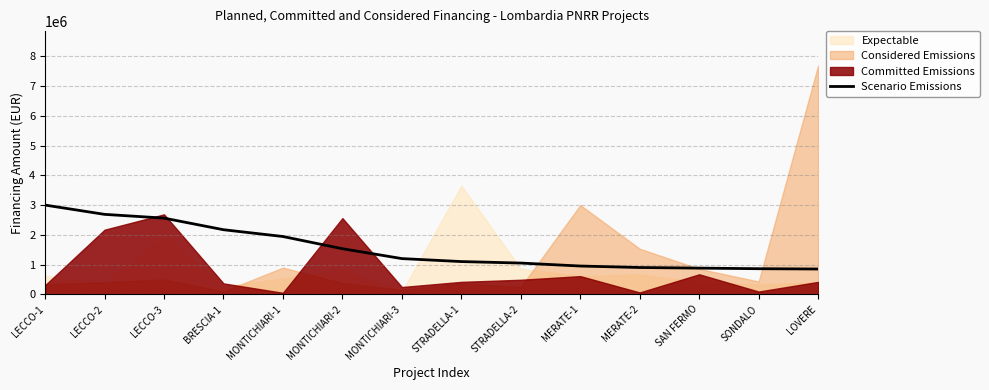

Reading right to left, what are all the values shown in this chart?

LOVERE=850000	SONDALO=860000	SAN FERMO=880000	MERATE-2=900000	MERATE-1=950000	STRADELLA-2=1050000	STRADELLA-1=1100000	MONTICHIARI-3=1200000	MONTICHIARI-2=1532400	MONTICHIARI-1=1943000	BRESCIA-1=2171600	LECCO-3=2562000	LECCO-2=2688400	LECCO-1=3000500